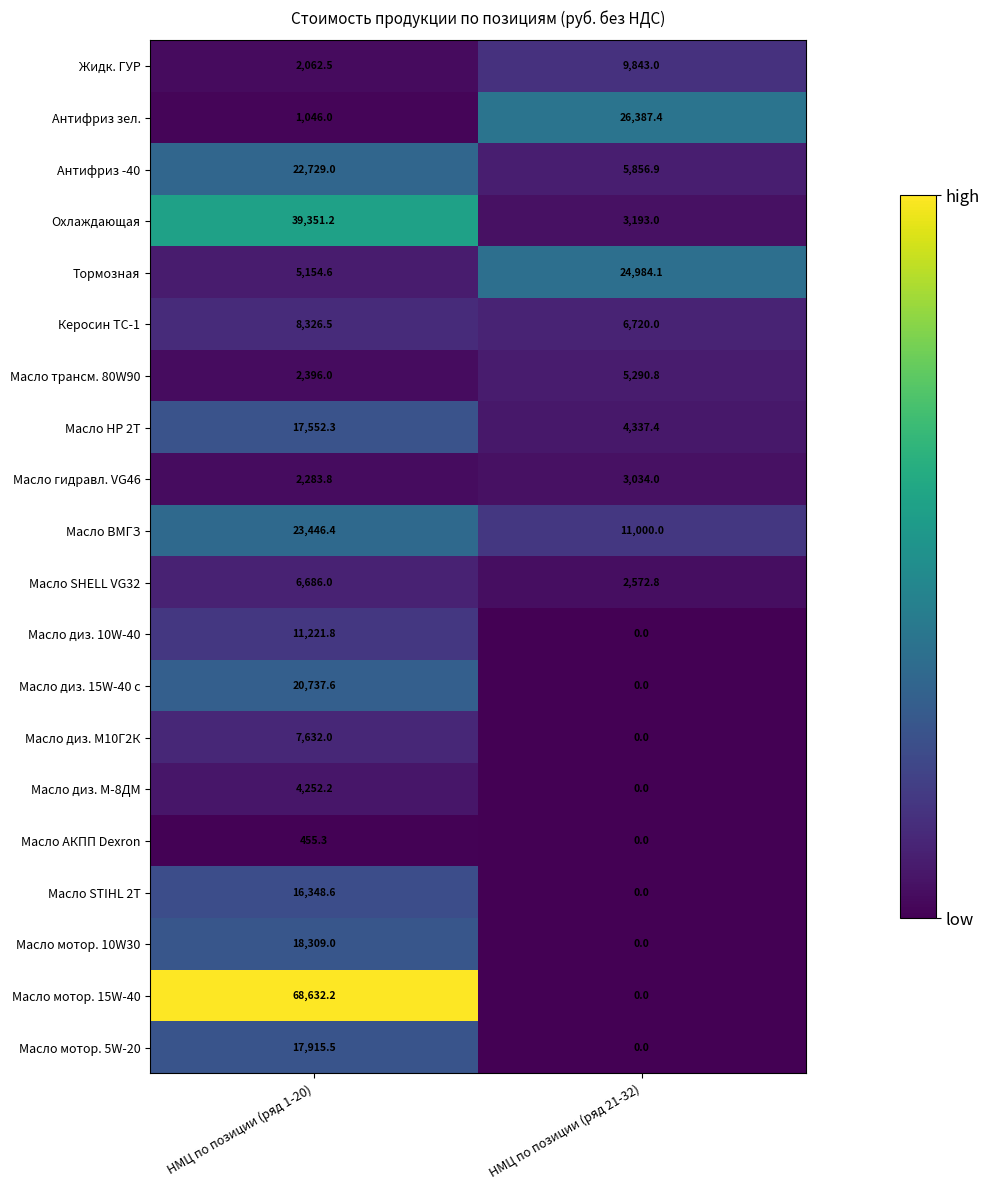

What is the average value of the Масло мотор. 15W-40 series?

34316.1